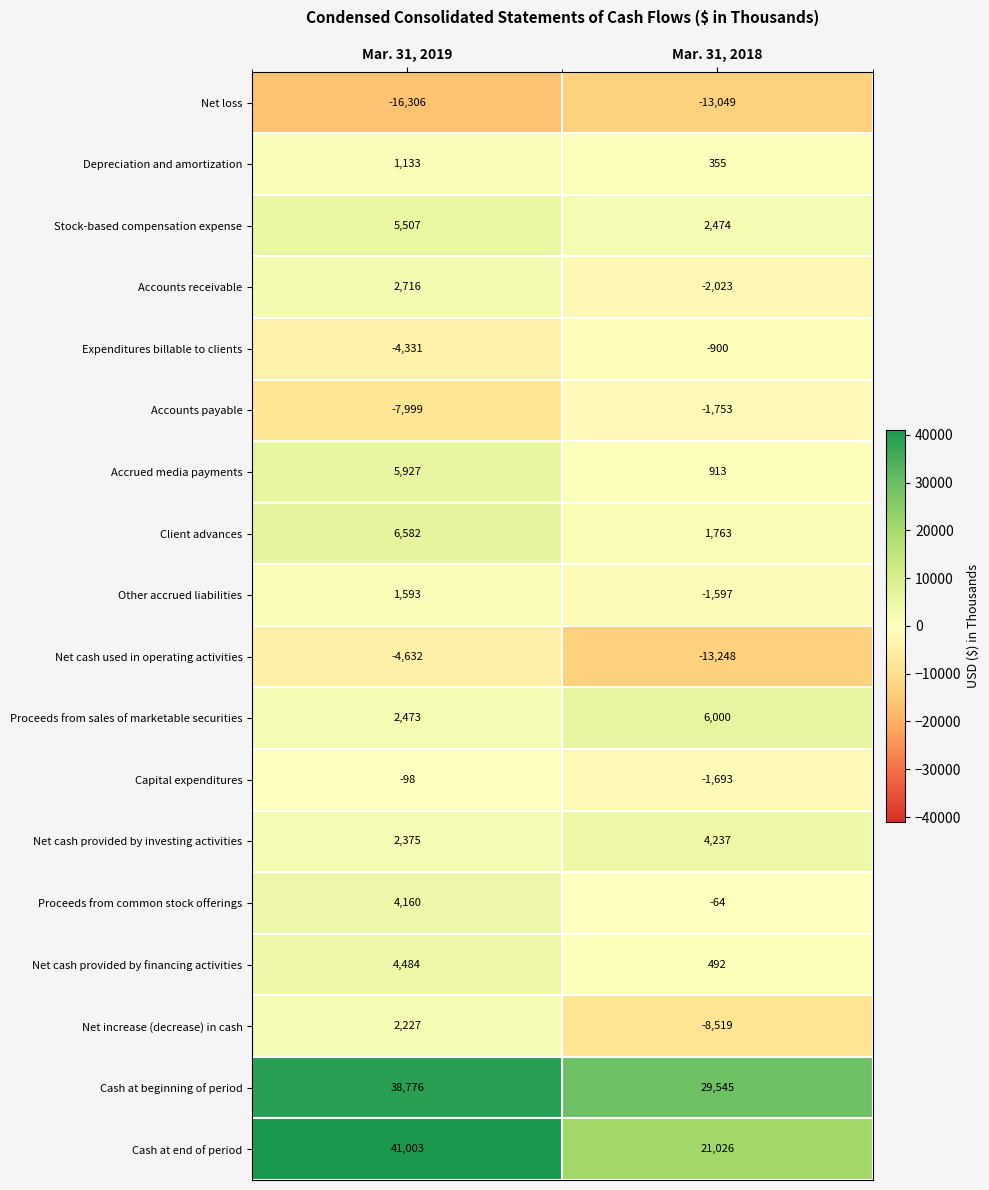

Where is Proceeds from sales of marketable securities nearest to the value 4236?

Mar. 31, 2019